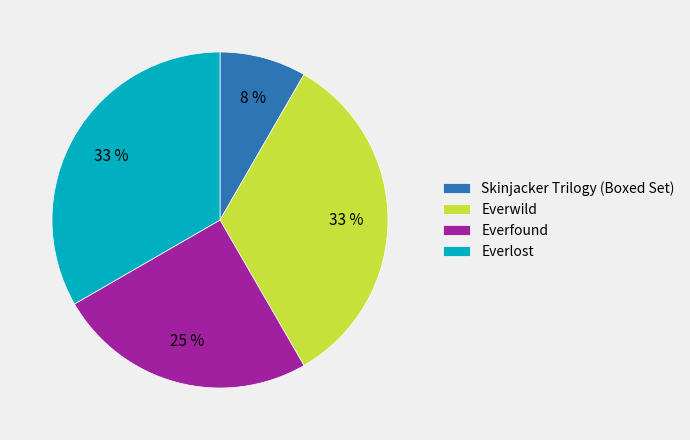

How many slices are in this pie chart?

4